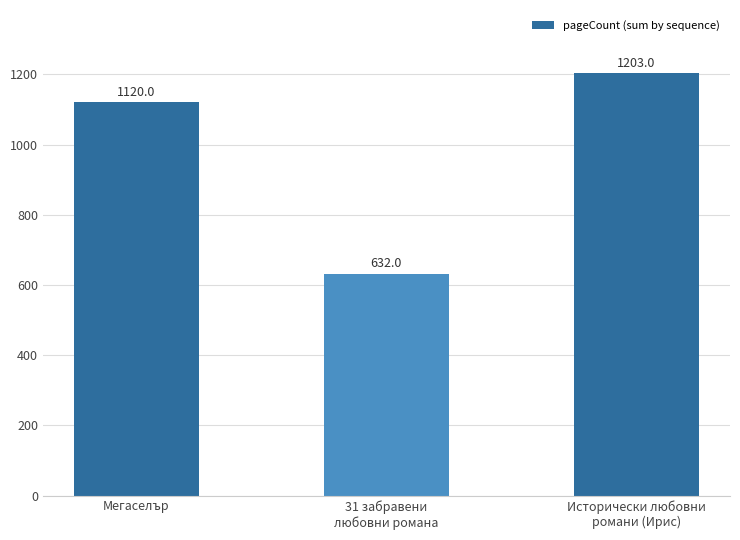

Rank the categories by value from lowest to highest.

31 забравени
любовни романа, Мегаселър, Исторически любовни
романи (Ирис)